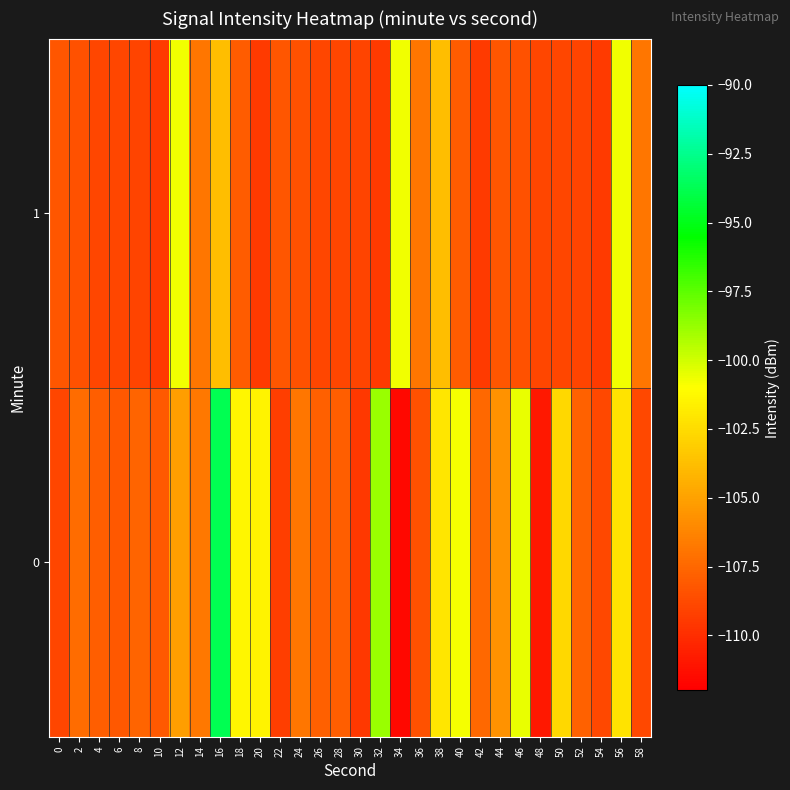

Reading right to left, extract all data points from this chart.

0: 58=-108.8	56=-102.1	54=-108.9	52=-107.8	50=-102.7	48=-110.9	46=-100.6	44=-105.7	42=-107.5	40=-100.8	38=-102.1	36=-108.4	34=-111.6	32=-98.8	30=-109.5	28=-108.0	26=-107.9	24=-106.9	22=-109.3	20=-101.4	18=-101.3	16=-93.8	14=-106.8	12=-105.2	10=-108.1	8=-107.6	6=-108.2	4=-107.9	2=-107.3	0=-109.0
1: 58=-106.9	56=-100.7	54=-109.5	52=-109.1	50=-109.0	48=-109.0	46=-108.4	44=-108.3	42=-109.5	40=-108.0	38=-103.8	36=-106.9	34=-100.7	32=-109.5	30=-109.1	28=-109.0	26=-109.0	24=-108.4	22=-108.3	20=-109.5	18=-108.0	16=-103.8	14=-106.9	12=-100.7	10=-109.5	8=-109.1	6=-109.0	4=-109.0	2=-108.4	0=-108.3